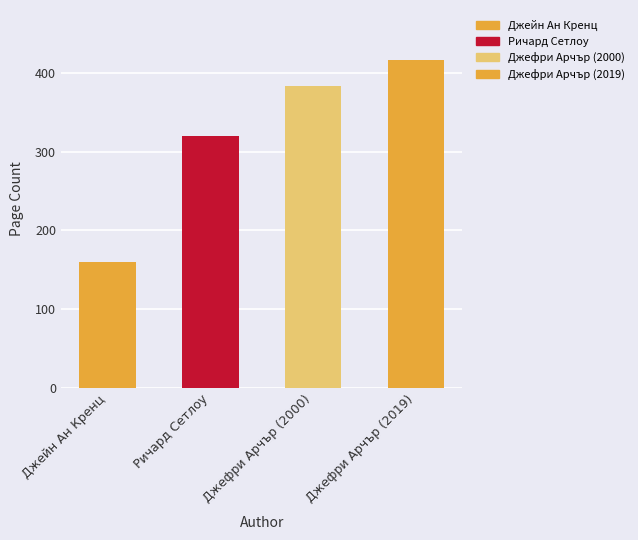

What is the change in value from Ричард Сетлоу to Джефри Арчър (2000)?

+64